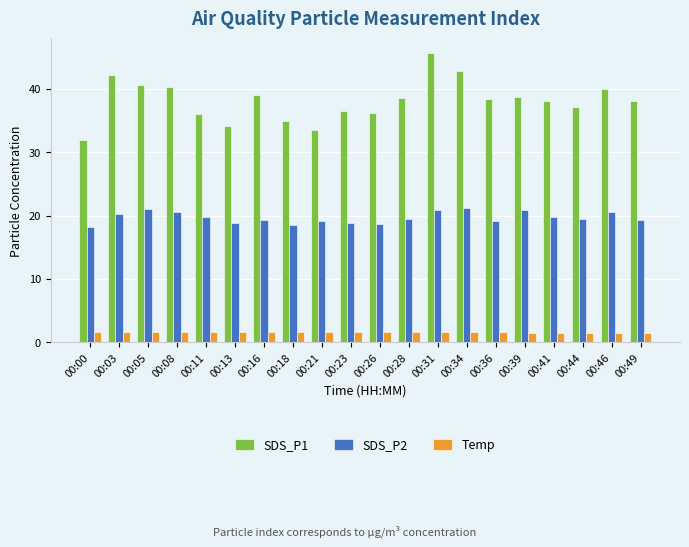

The SDS_P1 series shows 18.4 at 00:23. True or false?

False